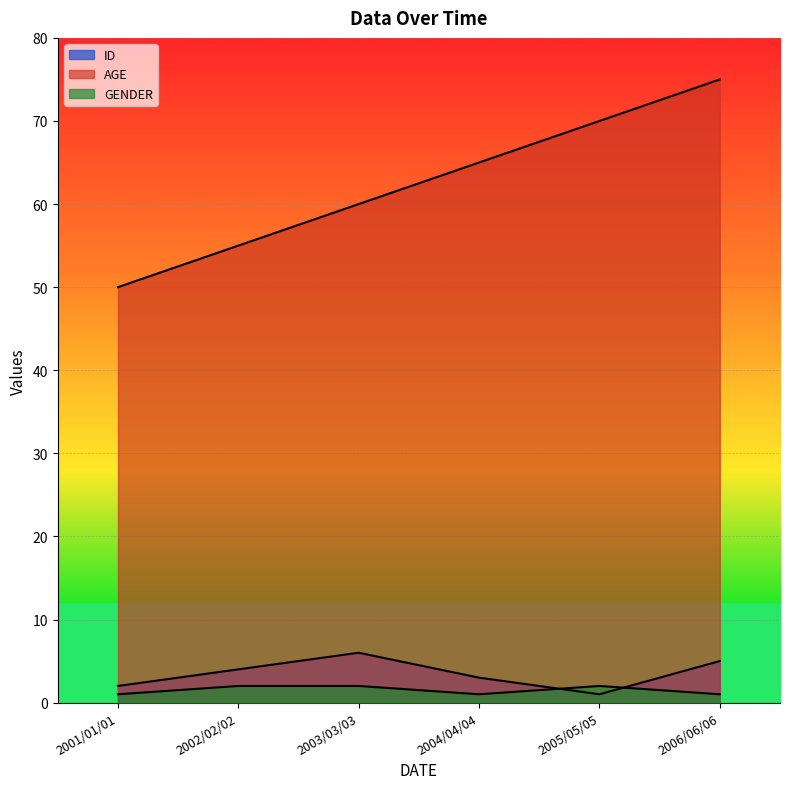

What is the difference between the maximum and second lowest values in the AGE series?

20